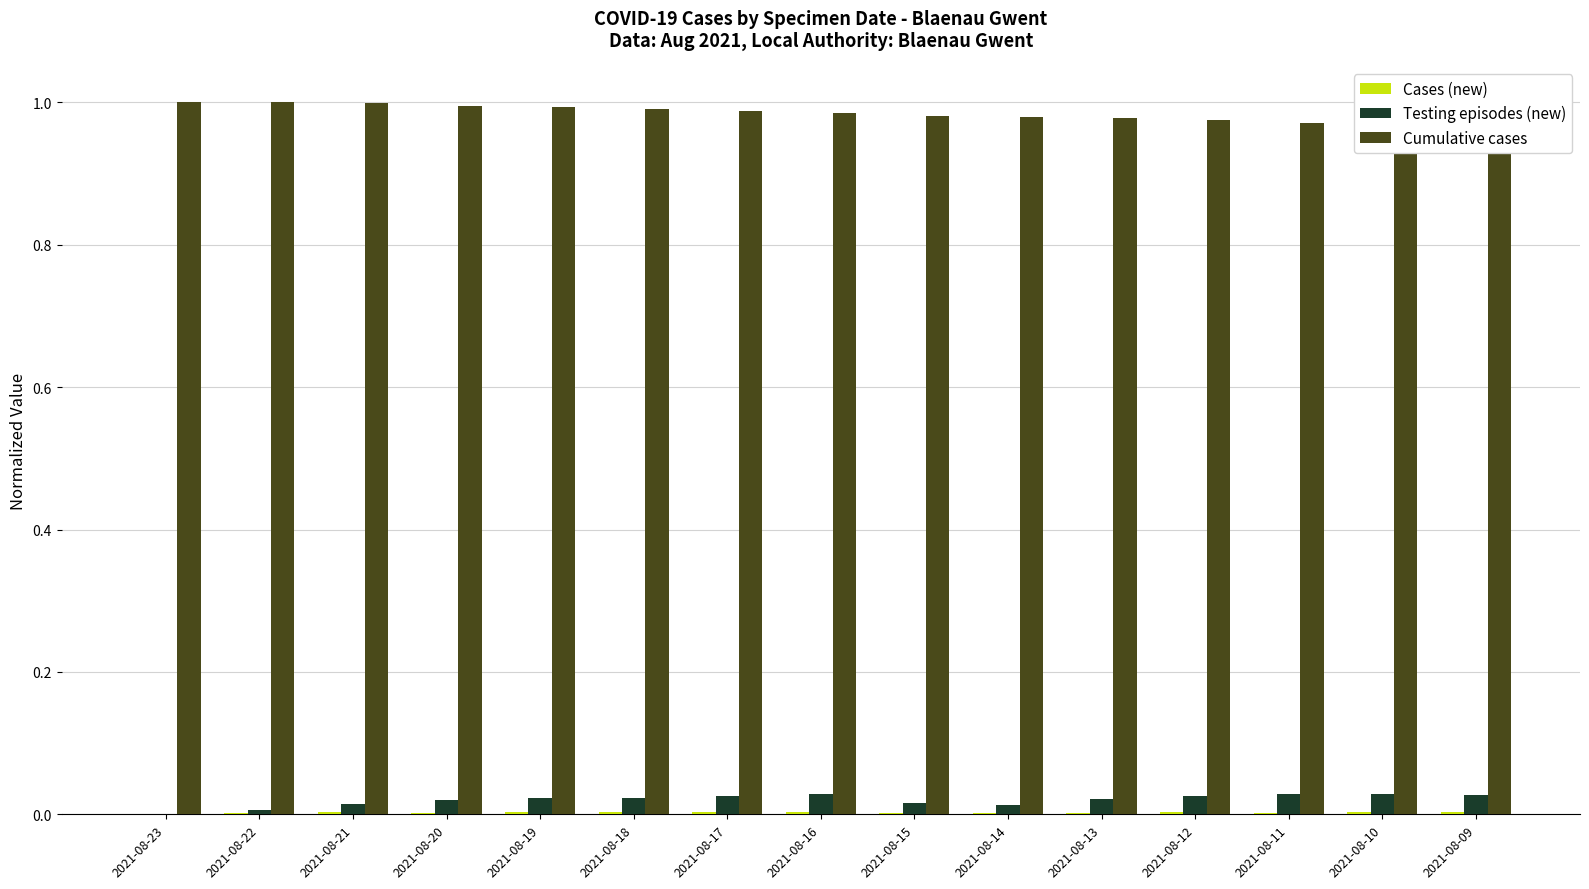

Between 2021-08-18 and 2021-08-23, which is larger?

2021-08-18